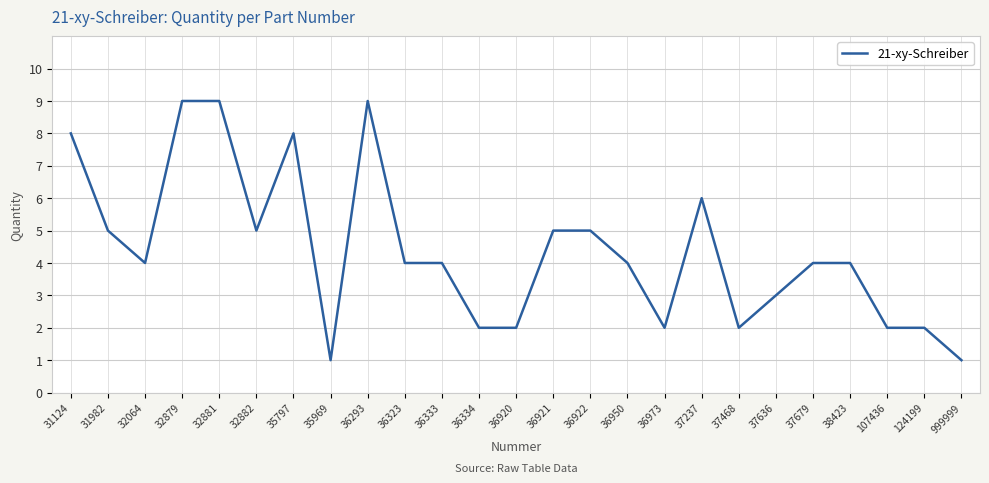

What is the ratio of the value at 36921 to the value at 107436?

2.5